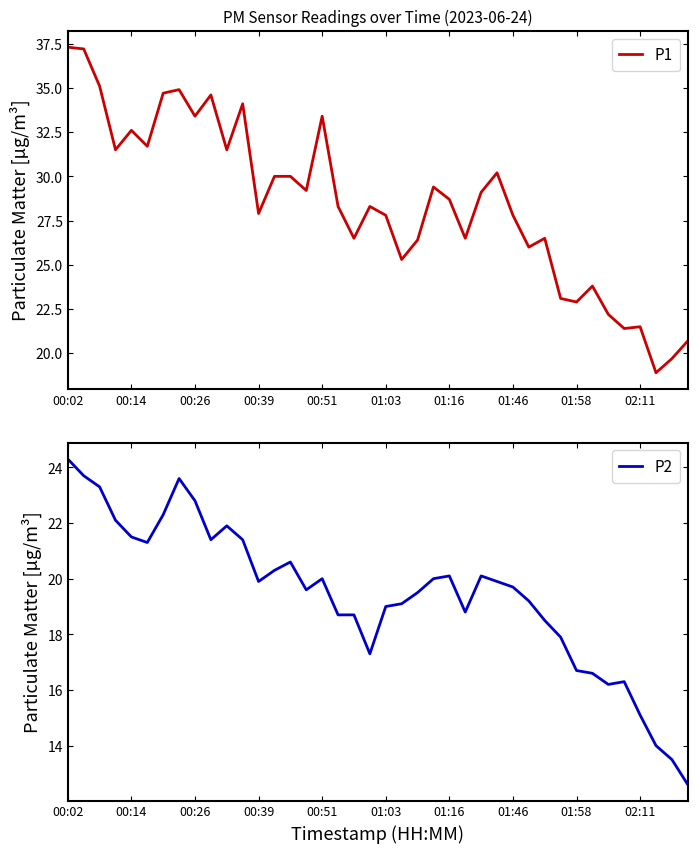

What is the value of the P2 point at the 9th from the left?

22.8